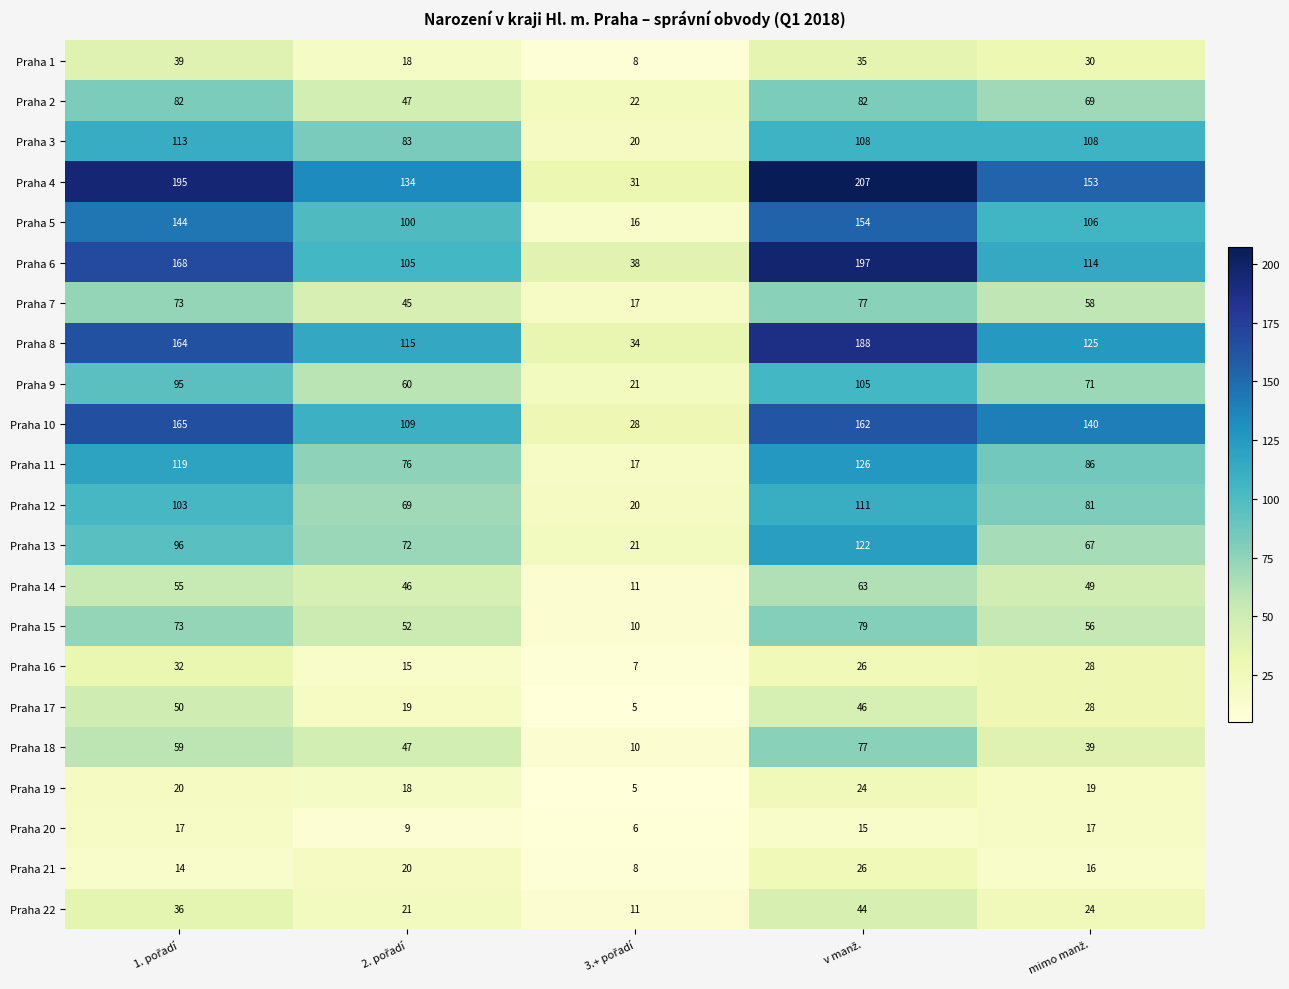

Which series has the largest total across all categories?

Praha 4